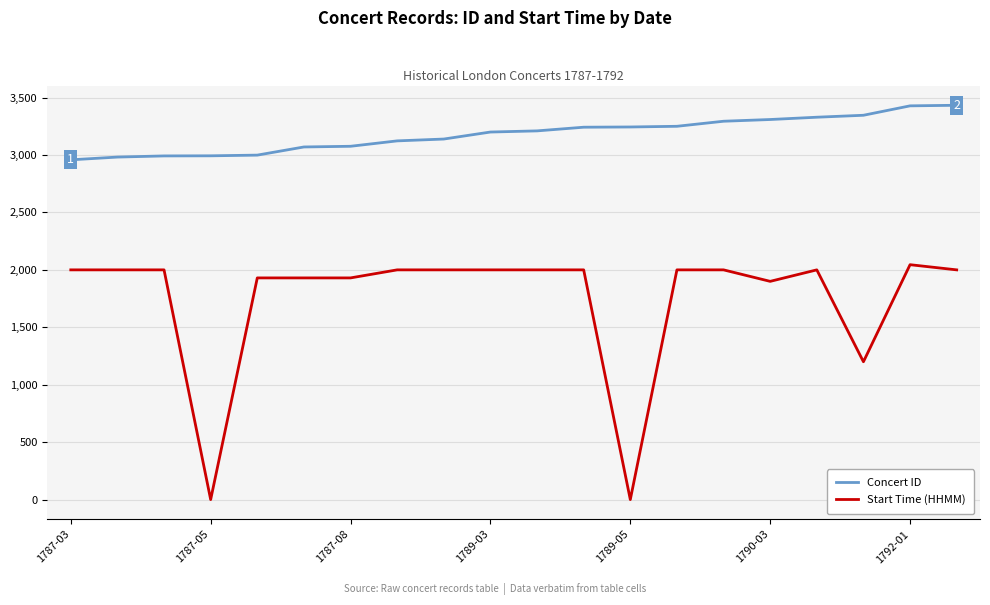

What is the greatest value displayed?

3433